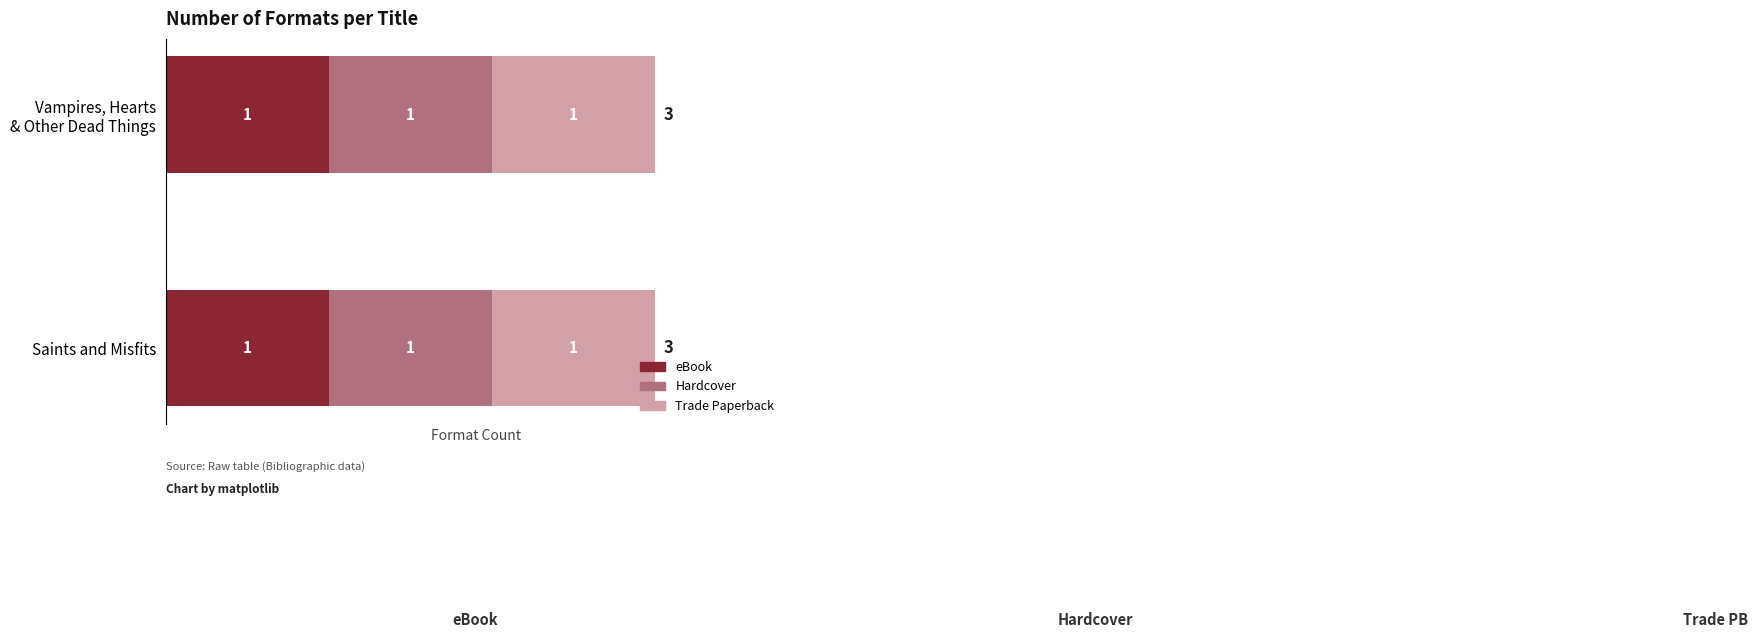

Count the number of categories in the chart.

2